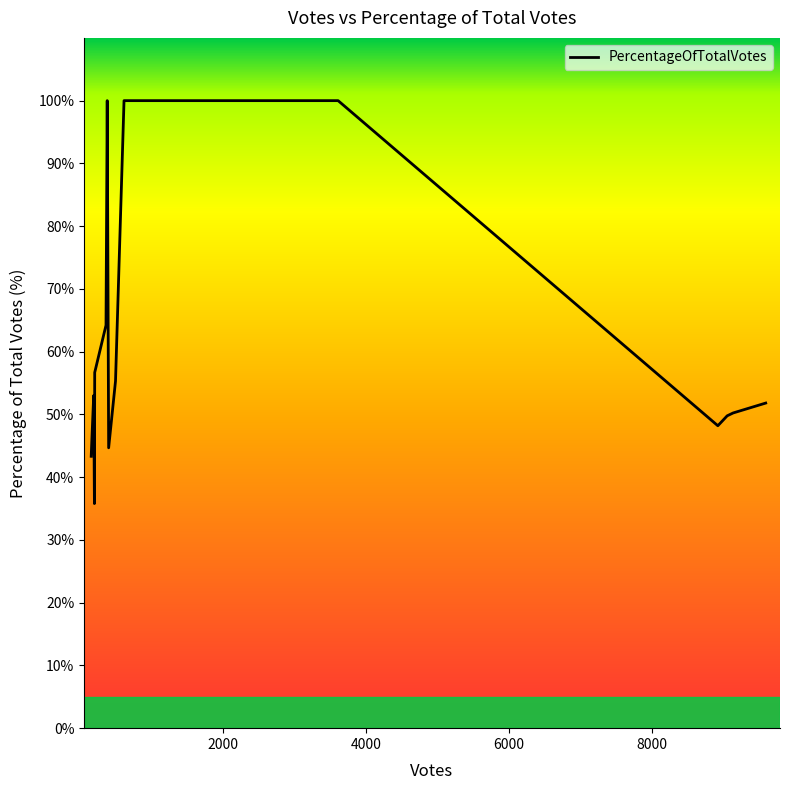

True or false: the data has more than 1 interior local peaks.

True